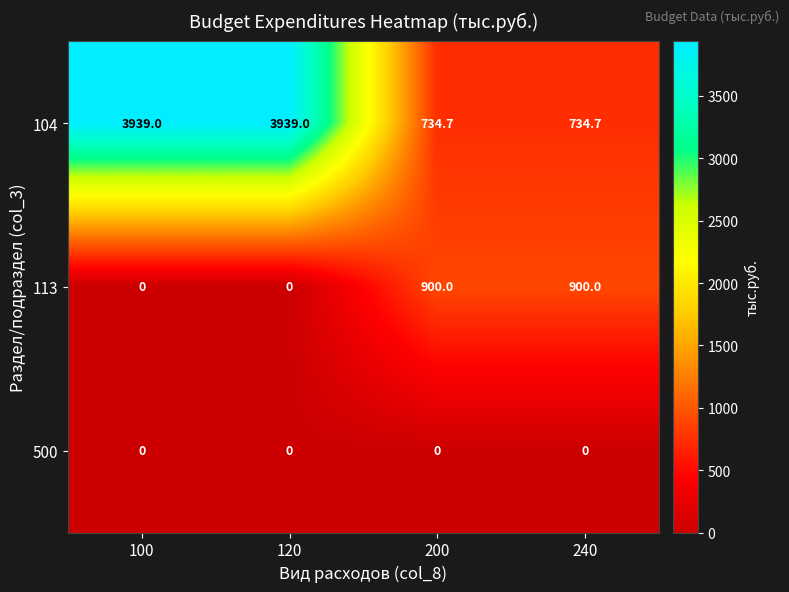

Which series has the largest total across all categories?

104